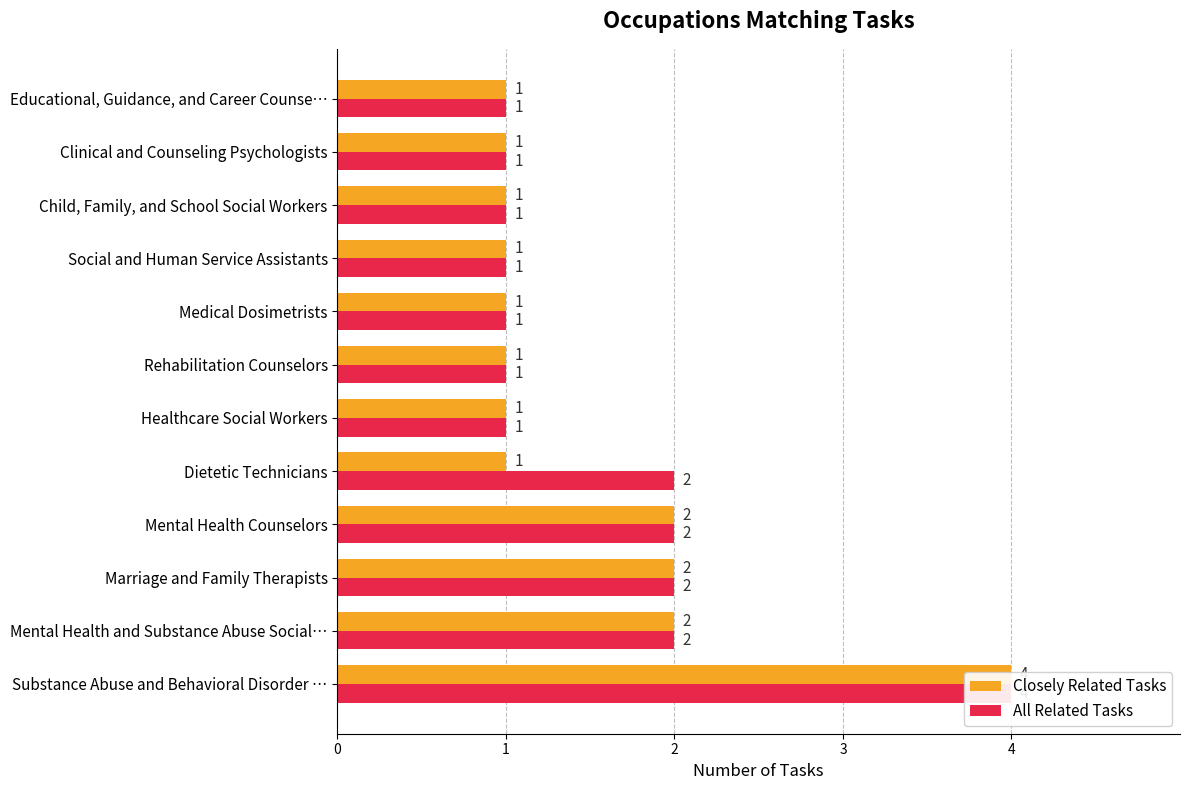

Are the bars horizontal?

Yes